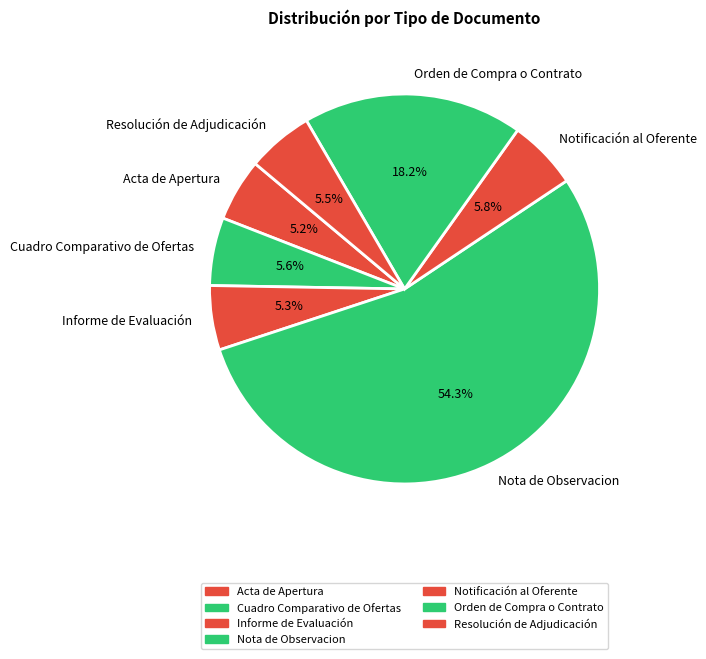

The Resolución de Adjudicación slice represents 1% of the pie. True or false?

False